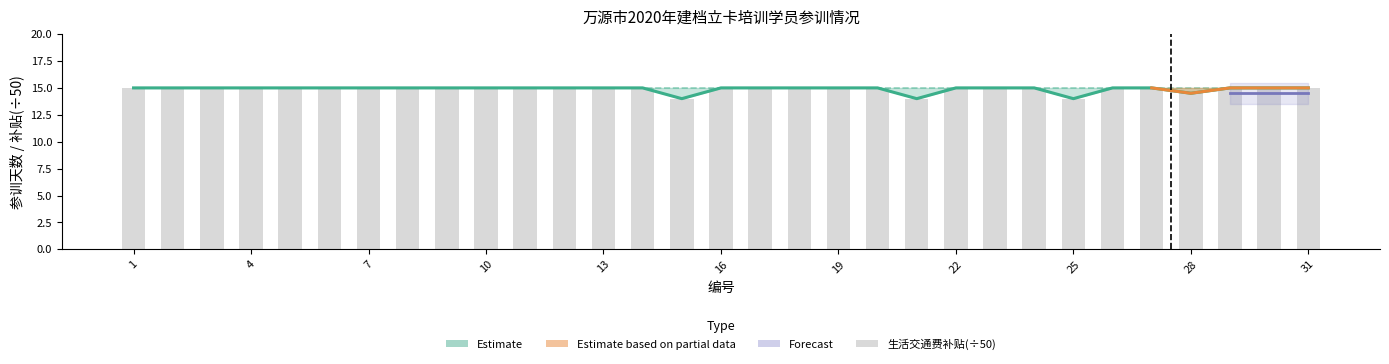

What is the difference between the second highest and minimum values in the 生活交通费补贴 series?

1.0